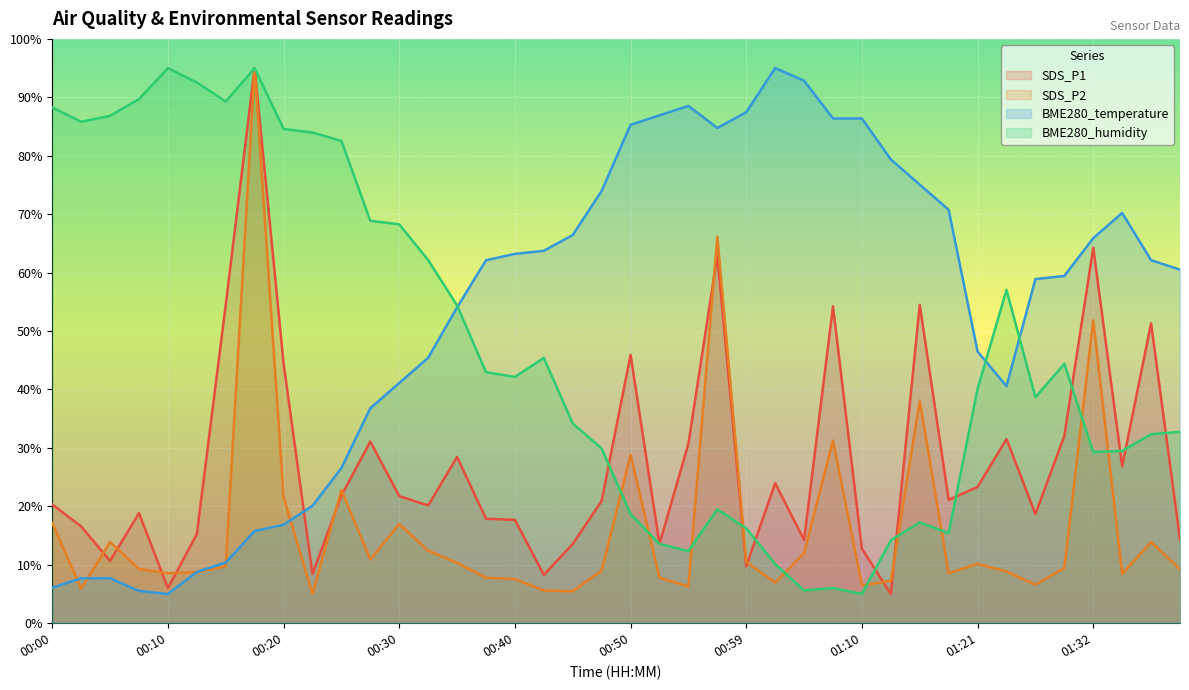

The SDS_P1 series shows 10.7 at 00:05. True or false?

True